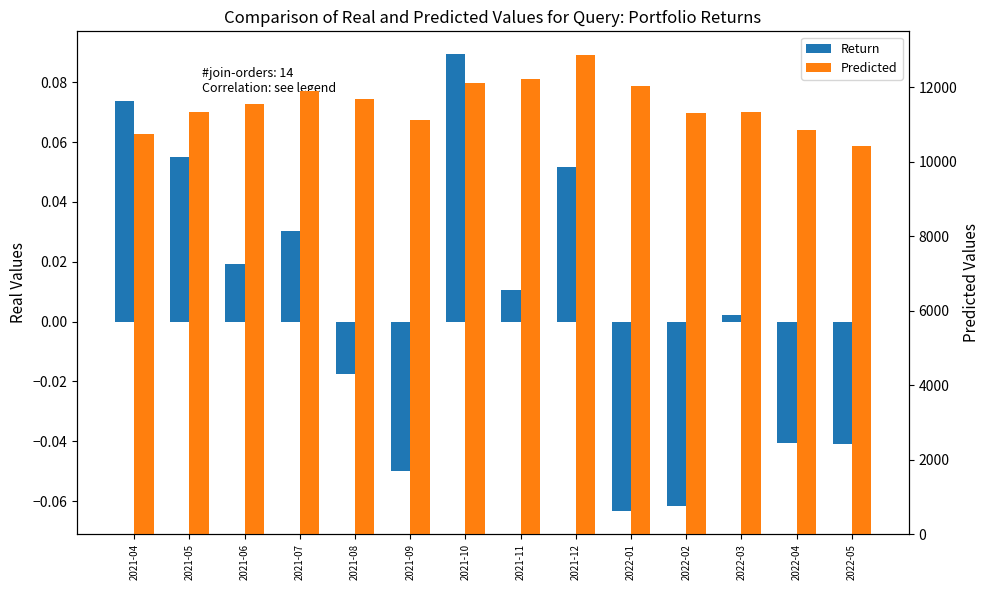

At which category is the sum across all series the highest?

2021-12